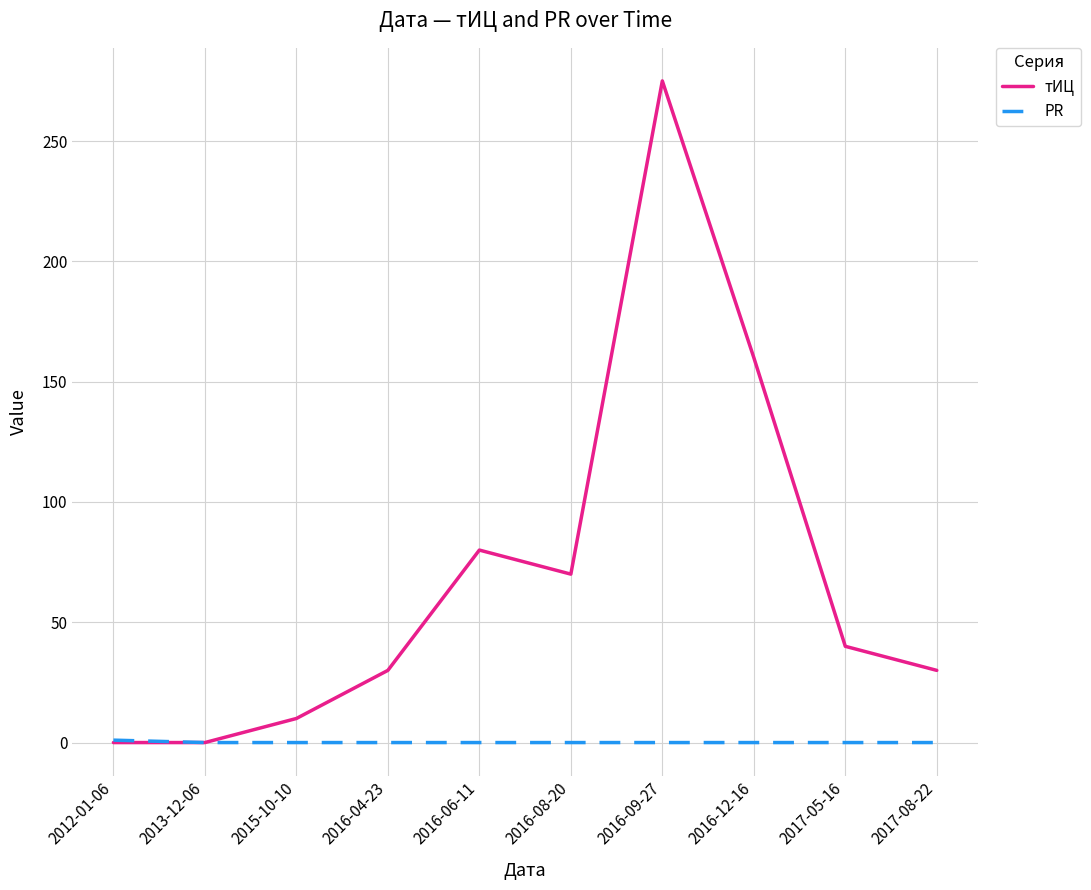

At which category is the sum across all series the highest?

2016-09-27